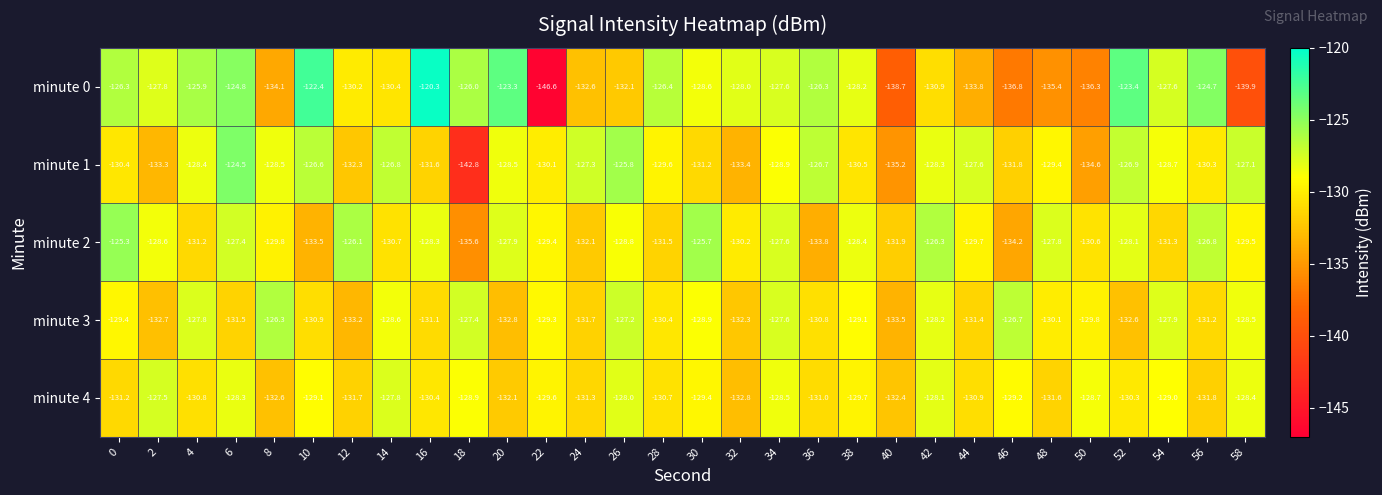

Rank the series at 40 from highest to lowest value.

minute 2, minute 4, minute 3, minute 1, minute 0